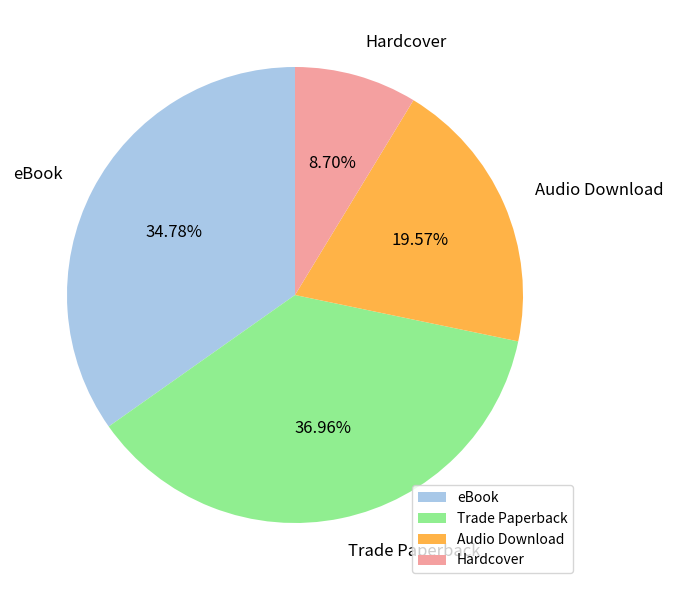

Count the number of slices in the pie.

4